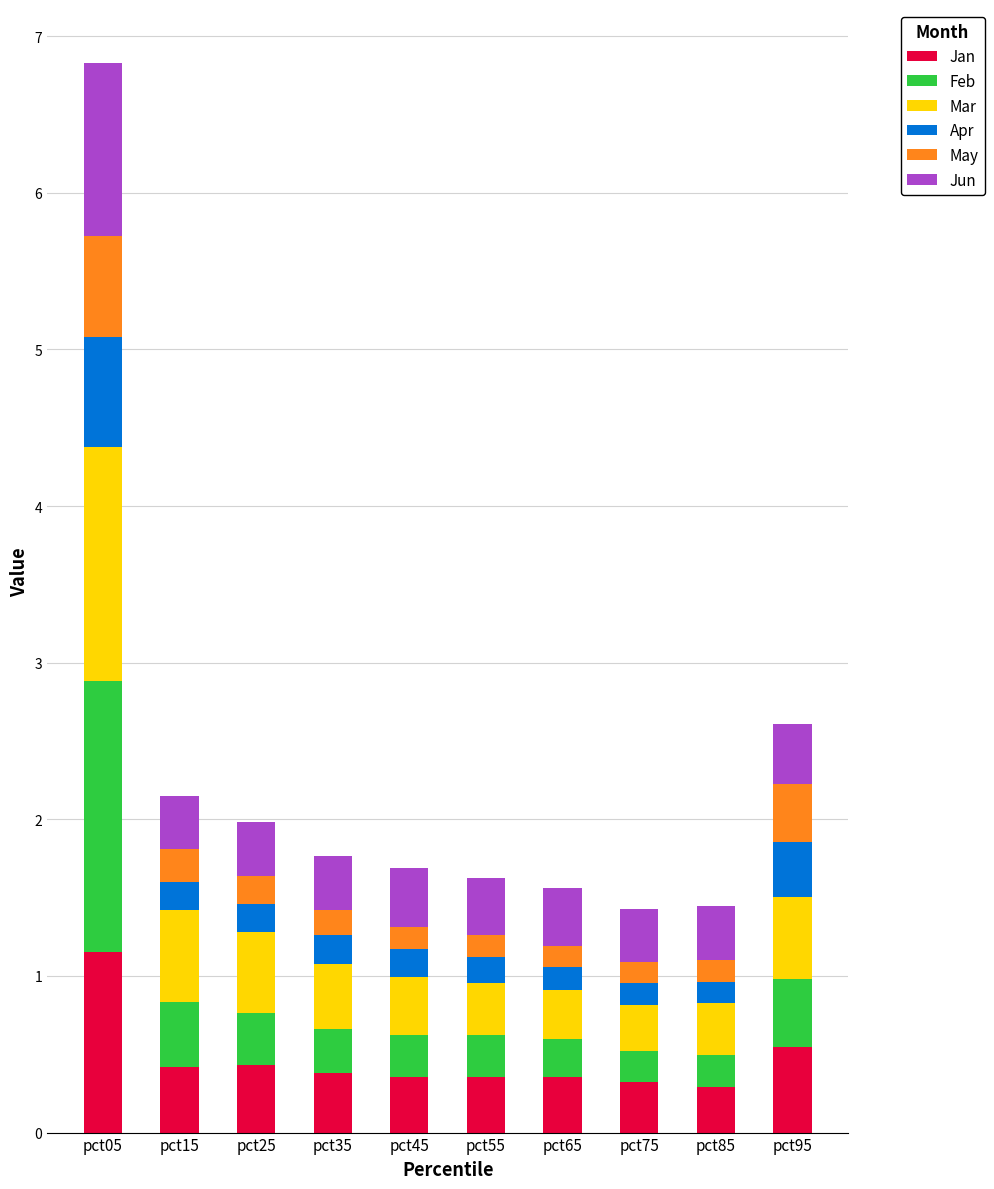

What is the difference between the maximum and minimum values in the Jan series?

0.9